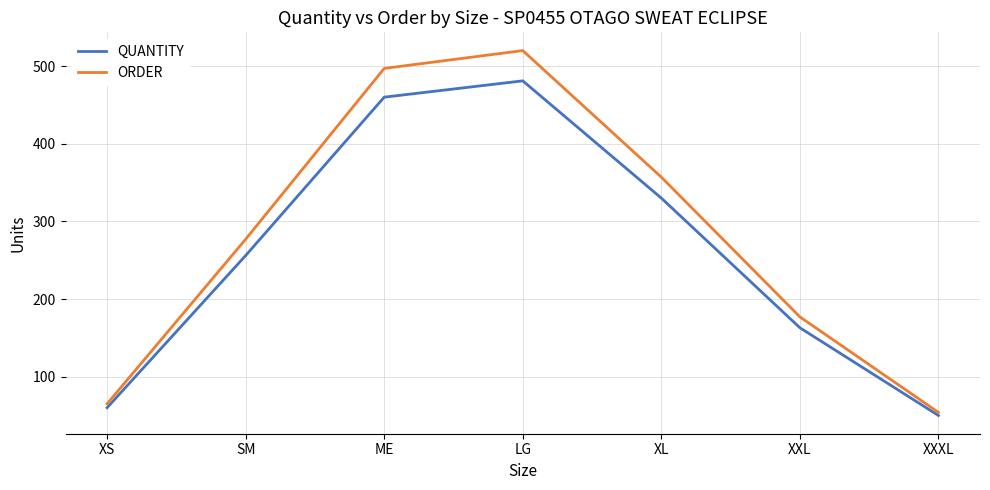

Reading left to right, extract all data points from this chart.

QUANTITY: 60	256	460	481	330	163	50
ORDER: 65	277	497	520	357	177	54